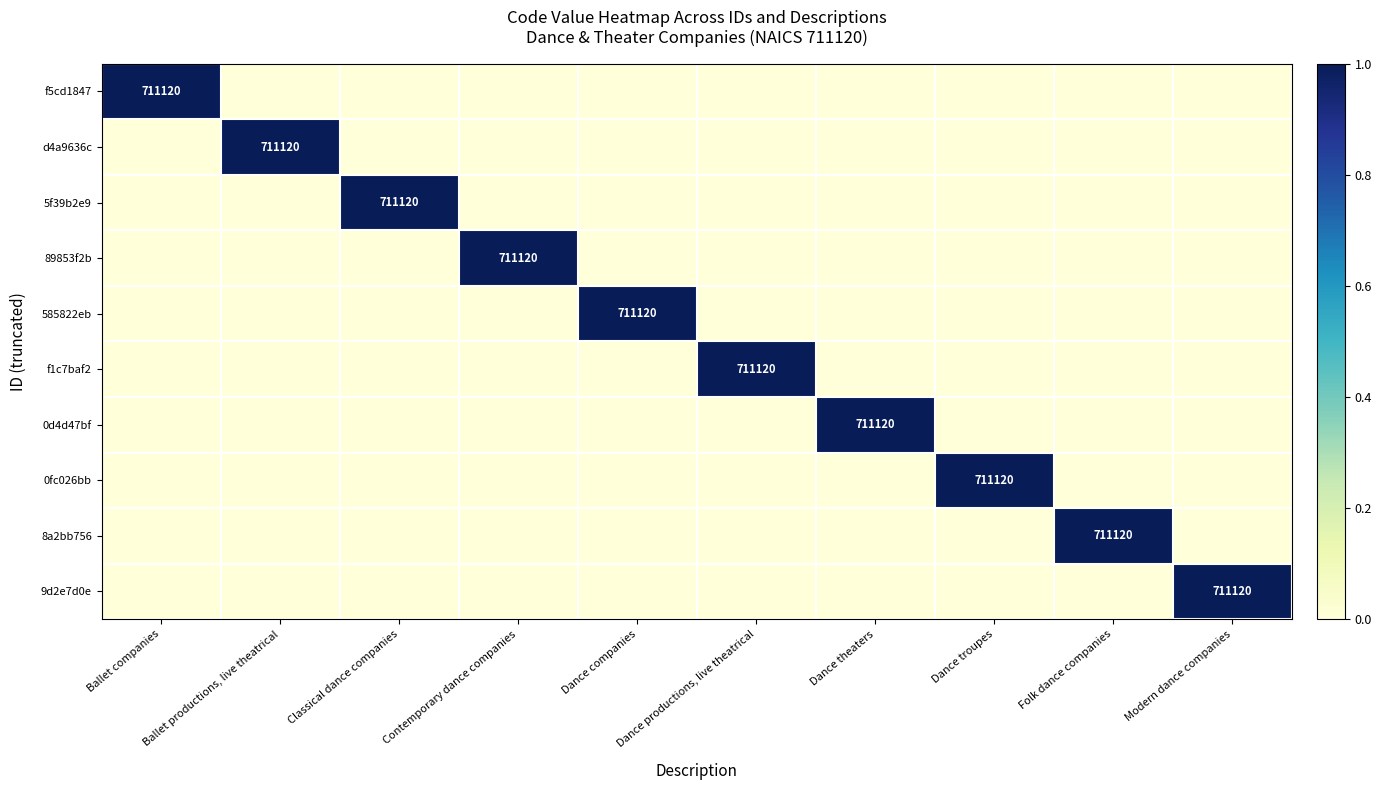

Which label corresponds to the smallest value in the chart?

Ballet productions, live theatrical